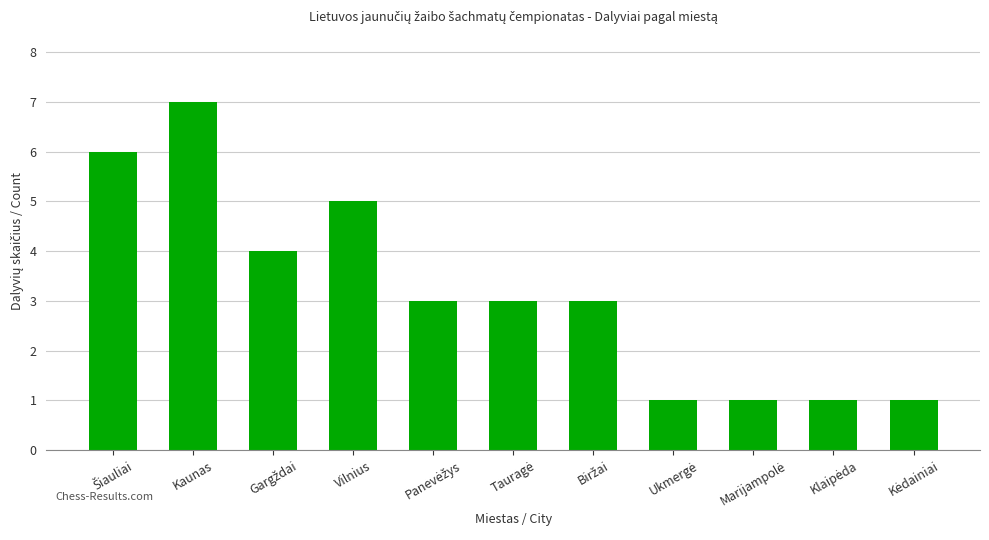

At which category does the chart reach its peak across all series?

Kaunas